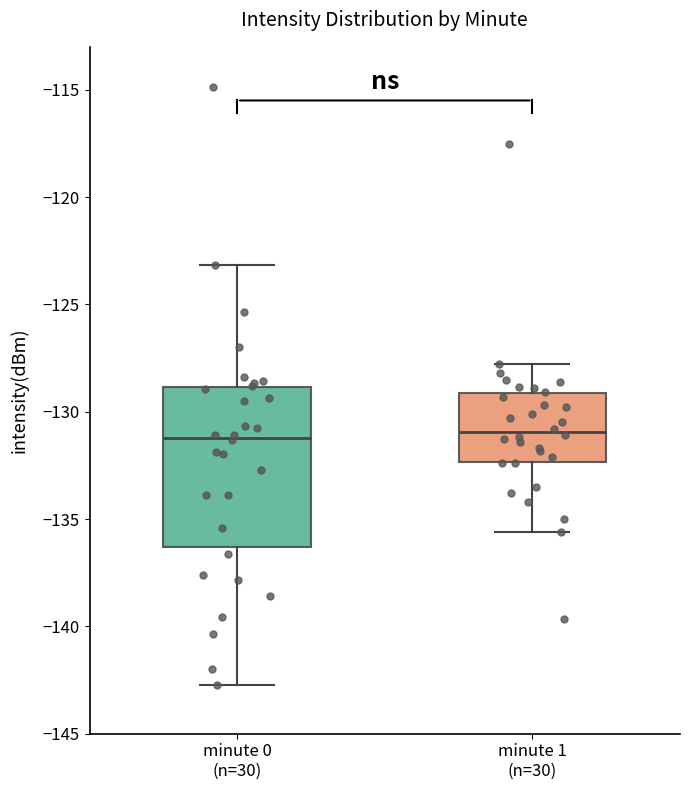

Where does the upper whisker of the box for minute 0 (n=30) end on the y-axis? The values are not printed on the chart, so give them approximately, as read against the axis.

-123.0